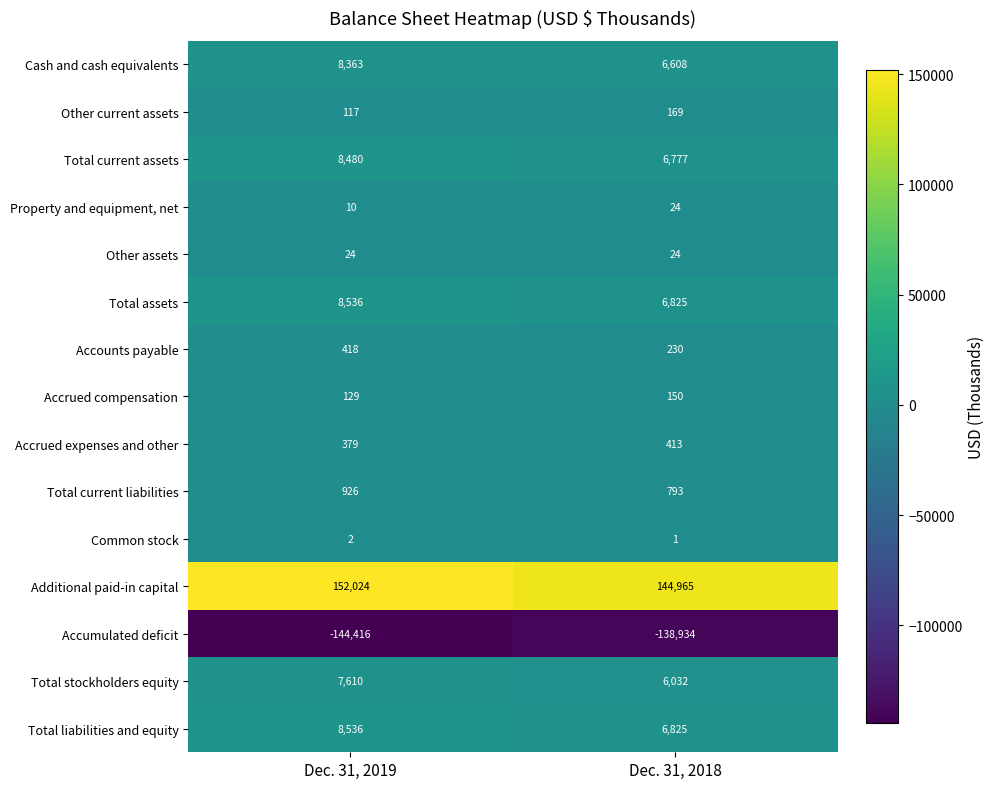

What is the minimum value shown in the chart?

-144416